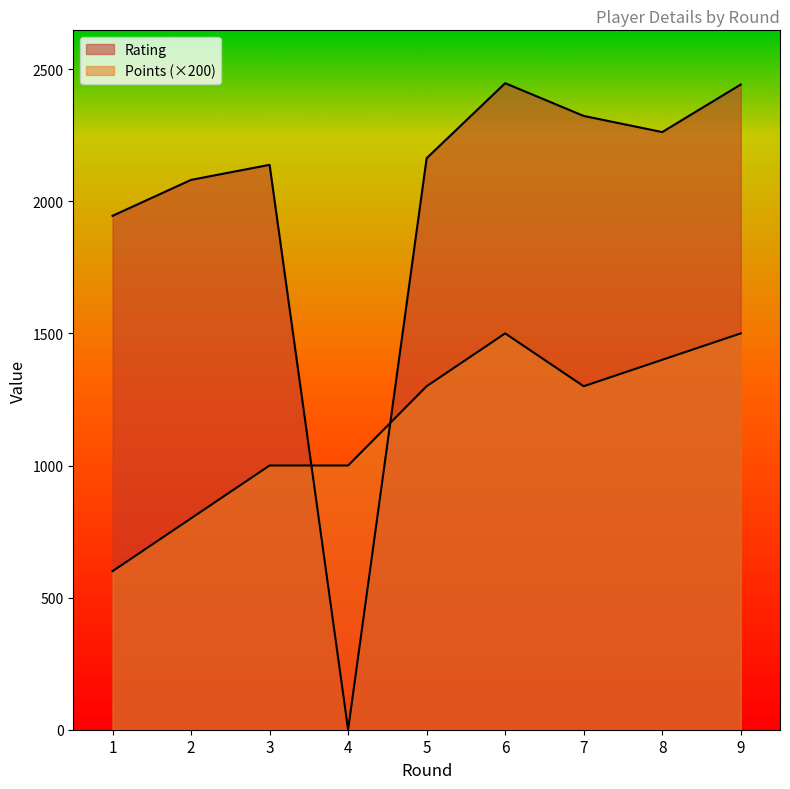

Which series has the largest total across all categories?

Rating